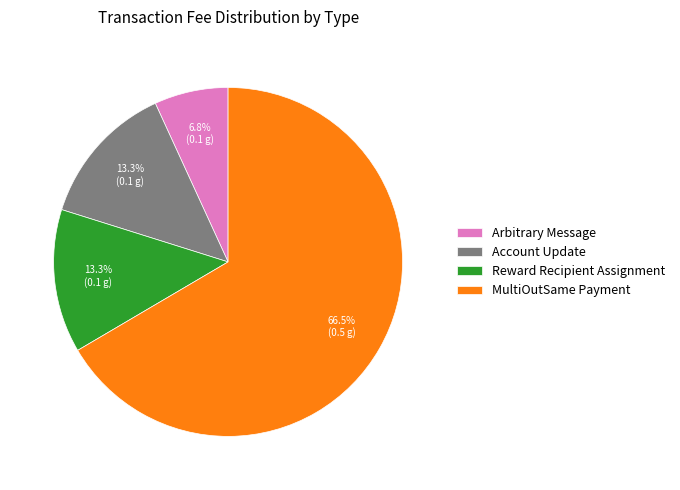

Which category has the biggest portion of the pie?

MultiOutSame Payment